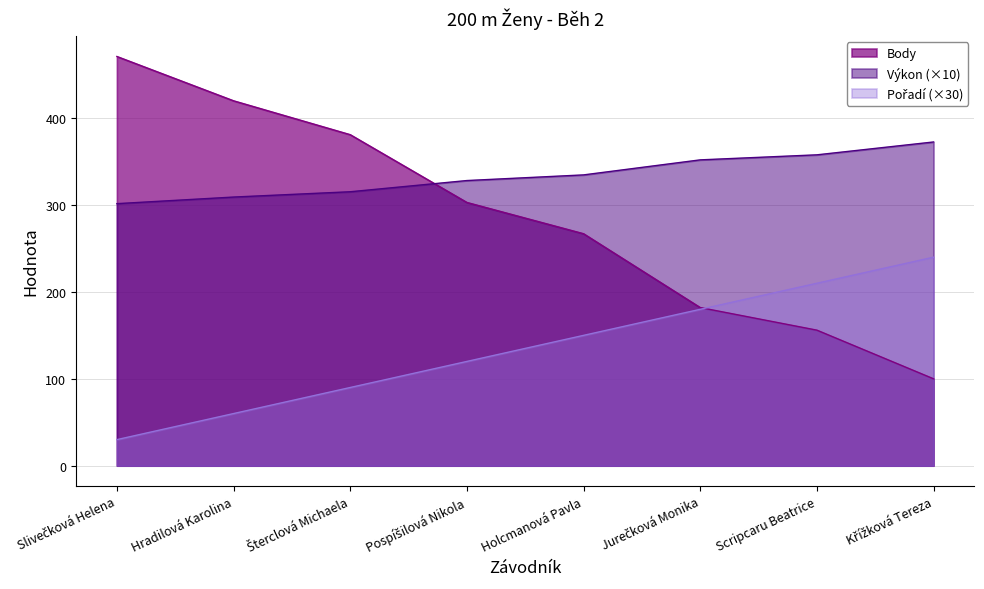

What is the sum of all Body values?

2280.0